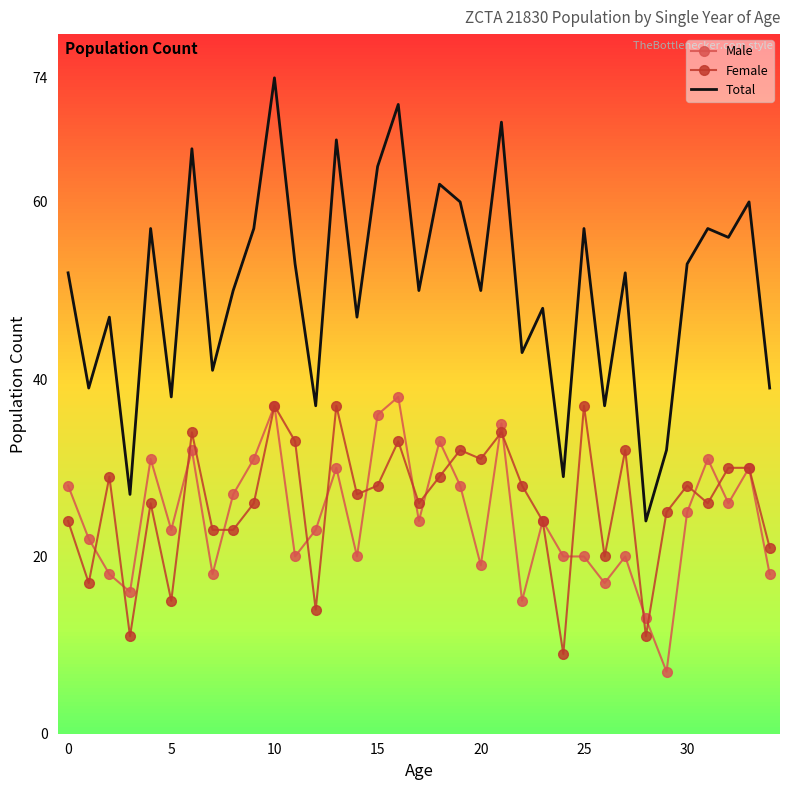

True or false: Female has more than 2 interior local peaks.

True